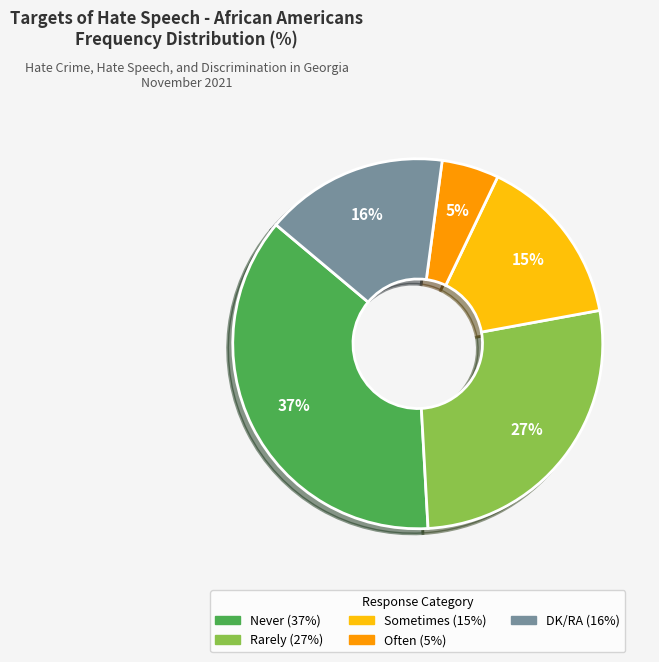

How many slices are in this pie chart?

5